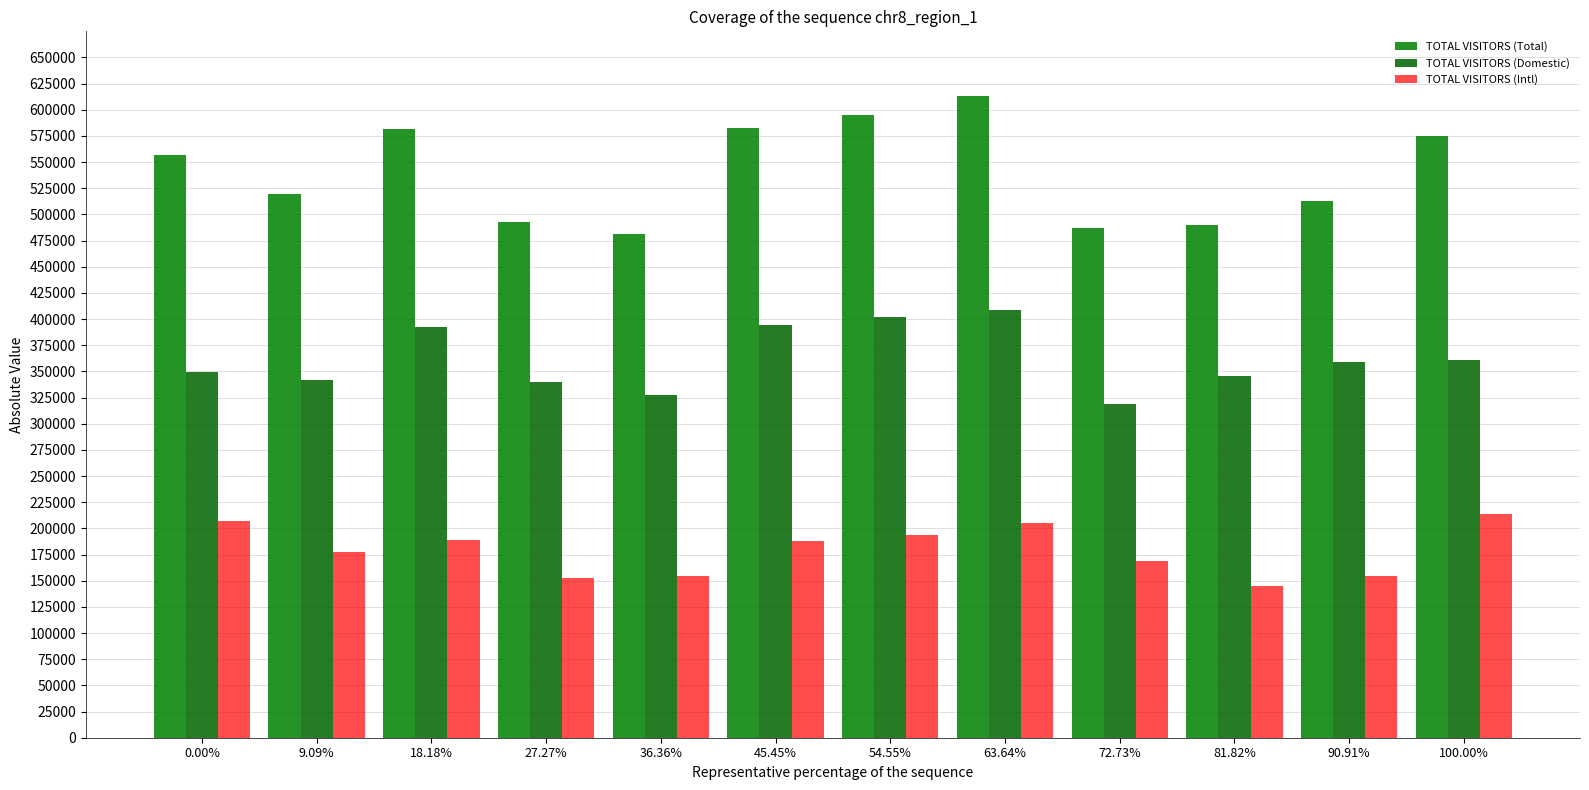

How many bars are there in each group?

3